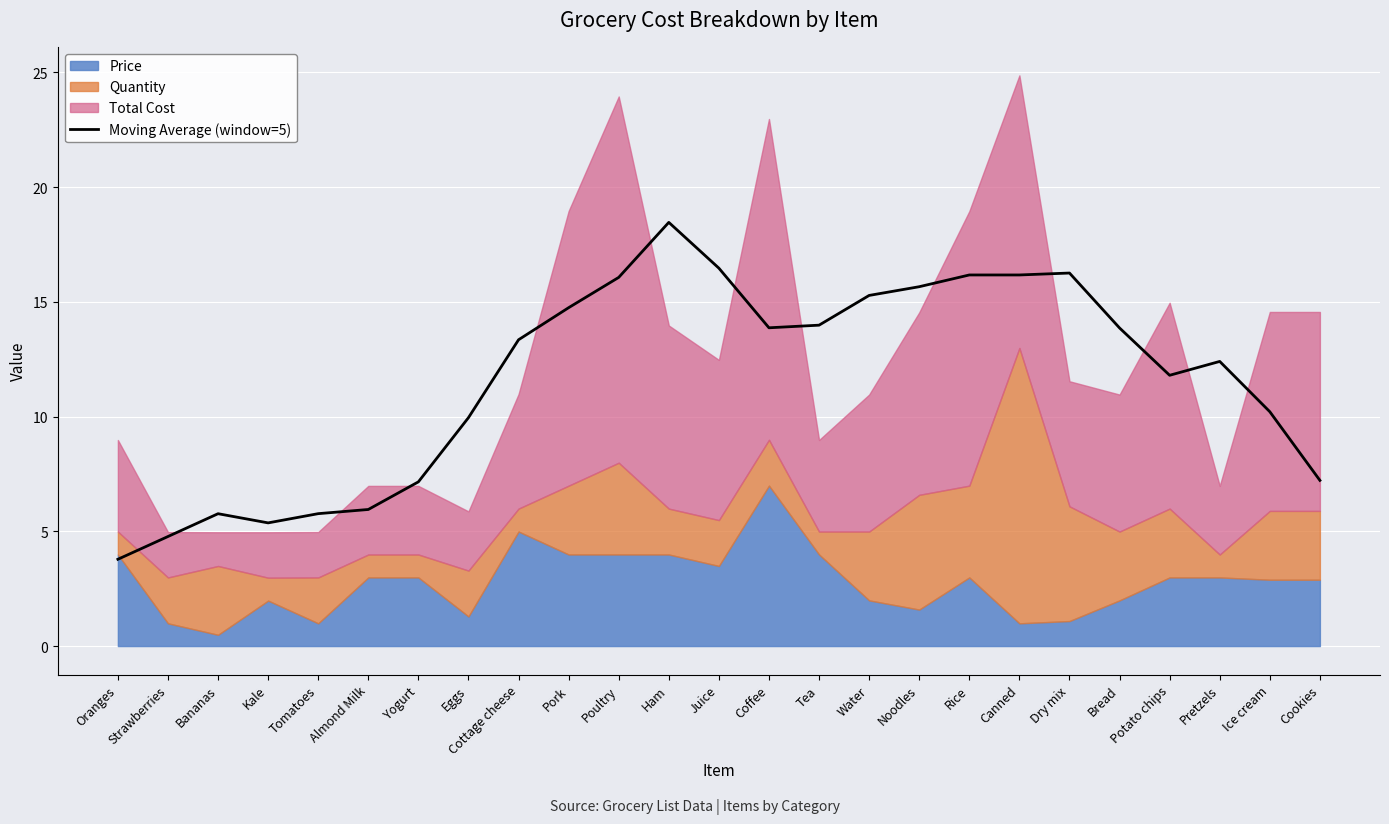

Which category has the lowest value in the Moving Average (window=5) series?

Oranges